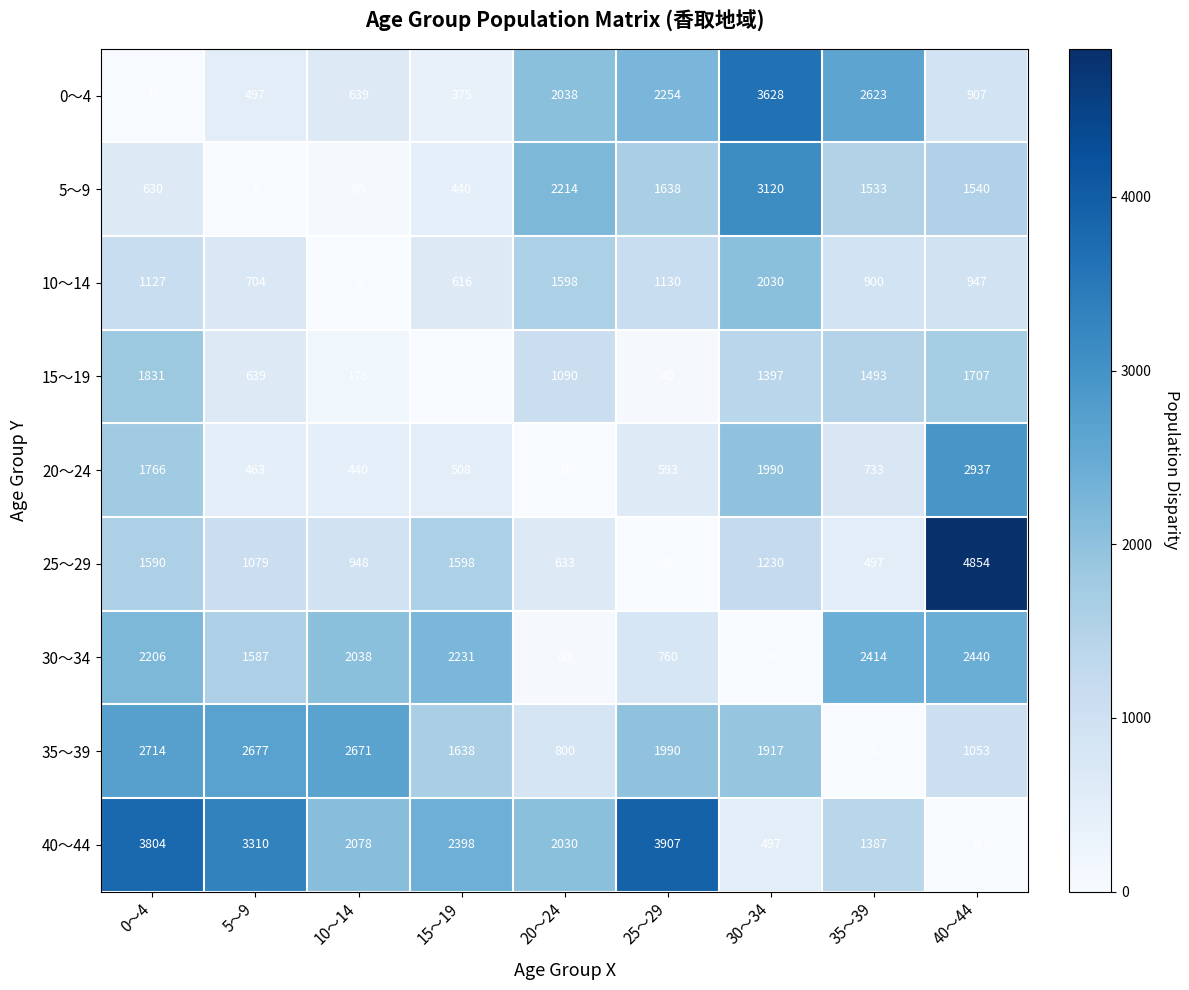

What is the average value of the 25～29 series?

1381